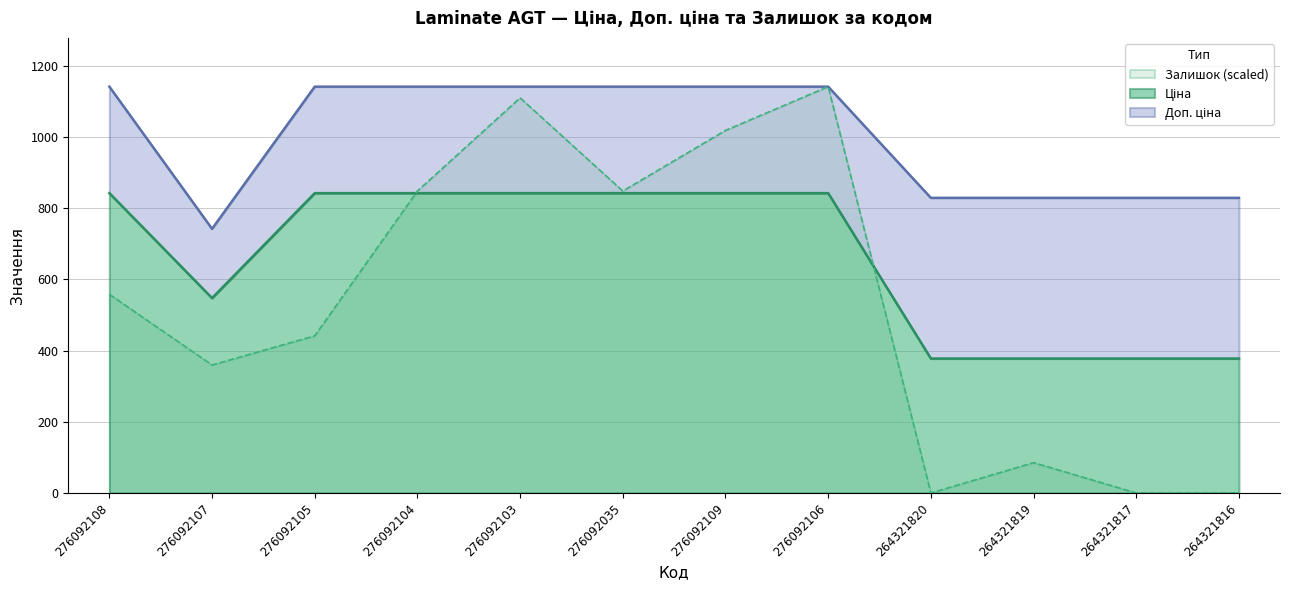

At which label is Доп. ціна closest to 941?

264321820